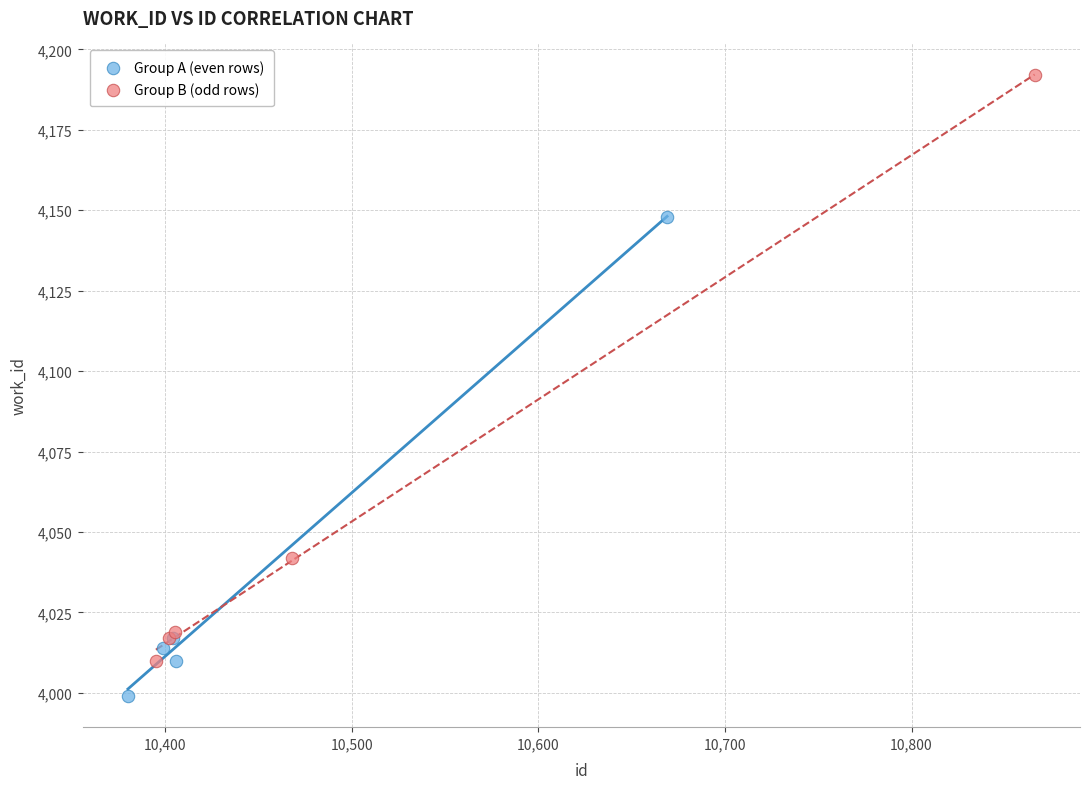

Which series has the largest Y range (max minus min)?

Group B (odd rows)